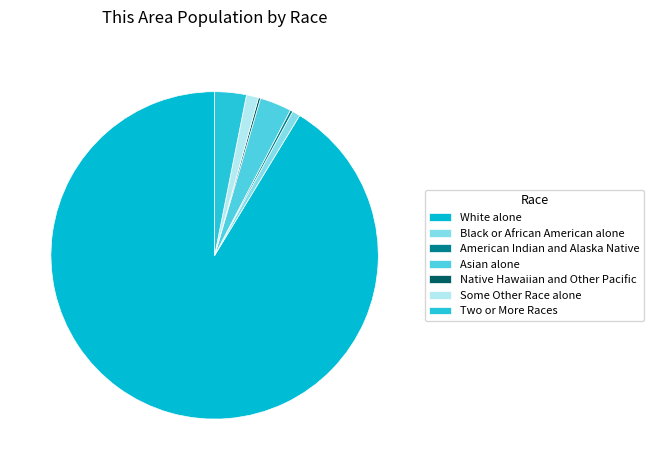

To the nearest percent, what percentage of the pie is Black or African American alone?

1%